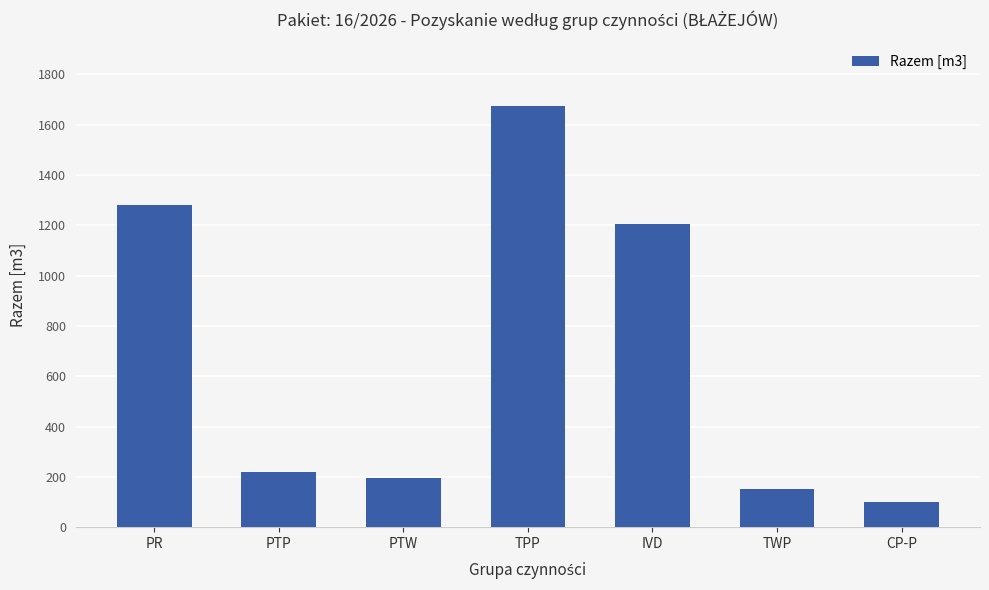

What is the minimum value shown in the chart?

100